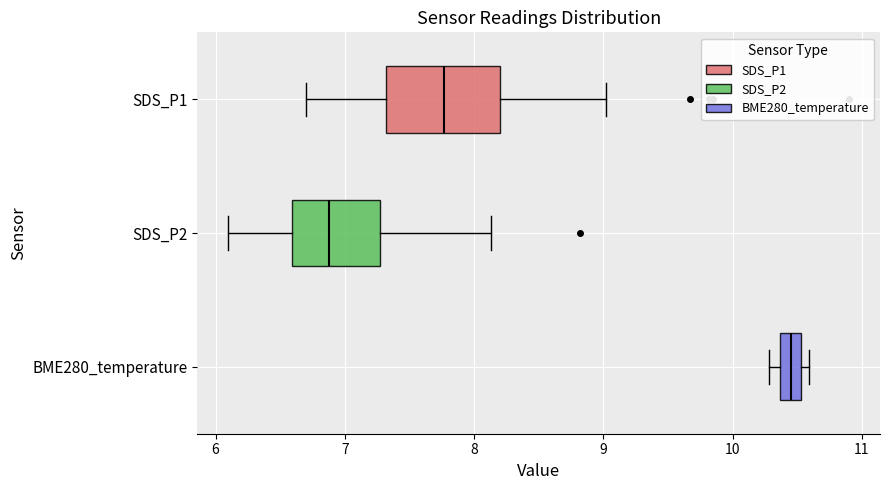

Which box's median line is the furthest to the right?

BME280_temperature